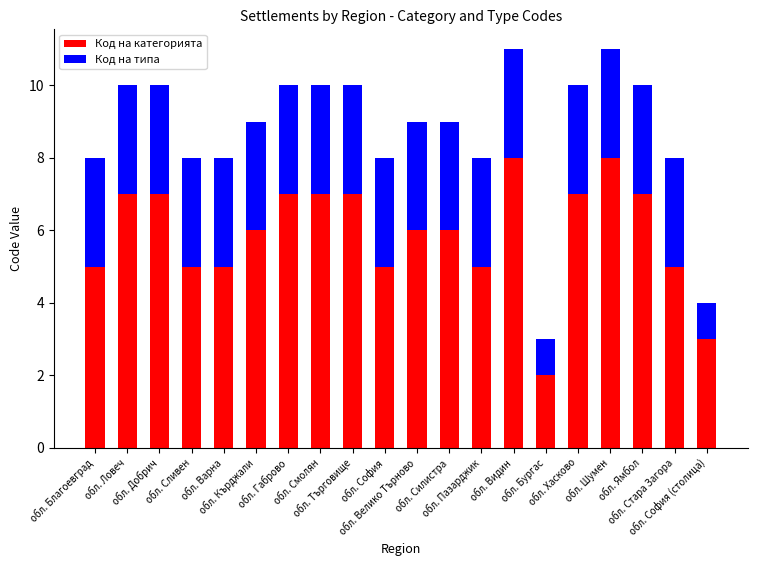

What is the difference between the maximum and second lowest values in the Код на категорията series?

5